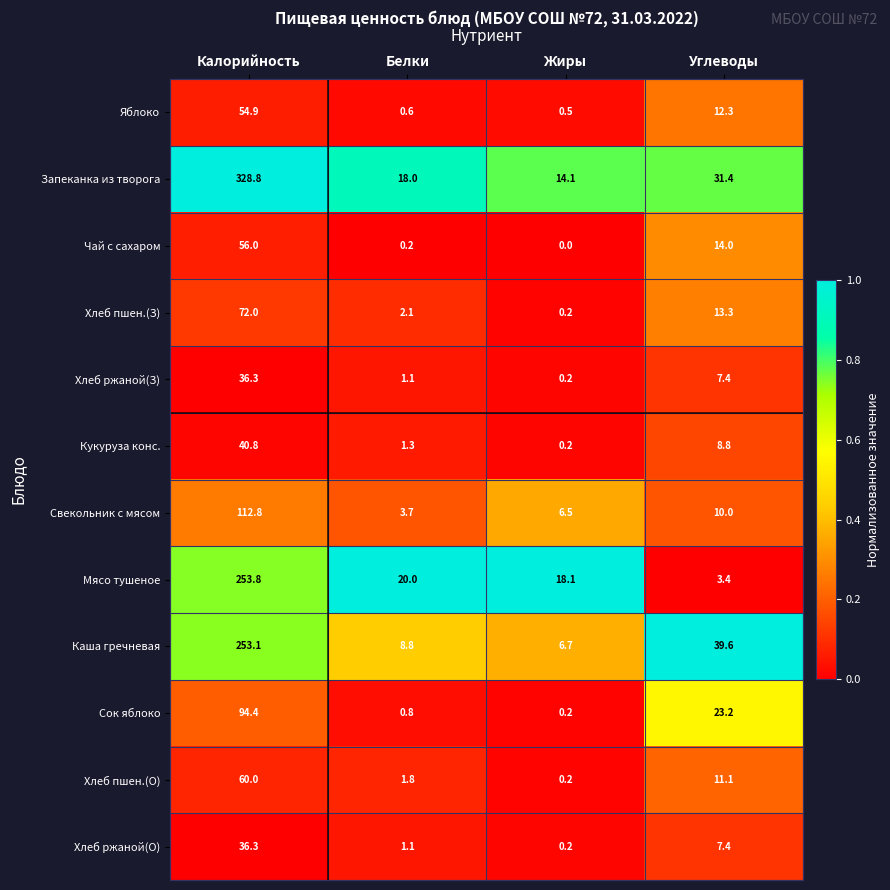

What is the difference between the Мясо тушеное values at Углеводы and Жиры?

14.7